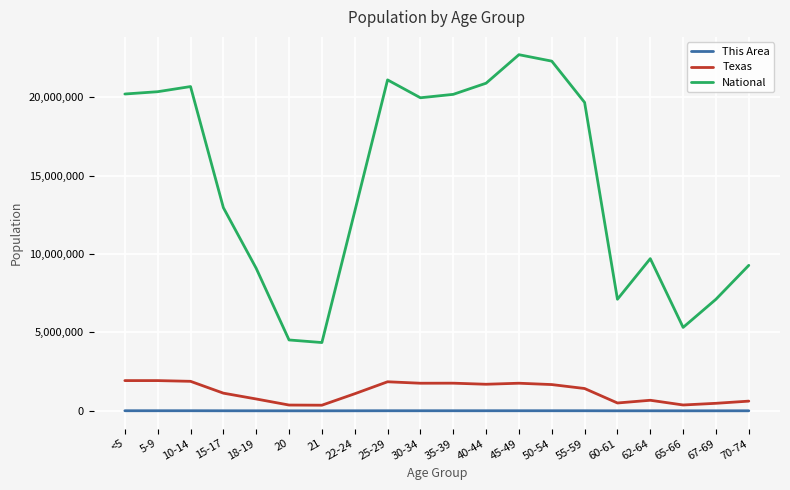

Does the chart display data point markers on the line(s)?

No